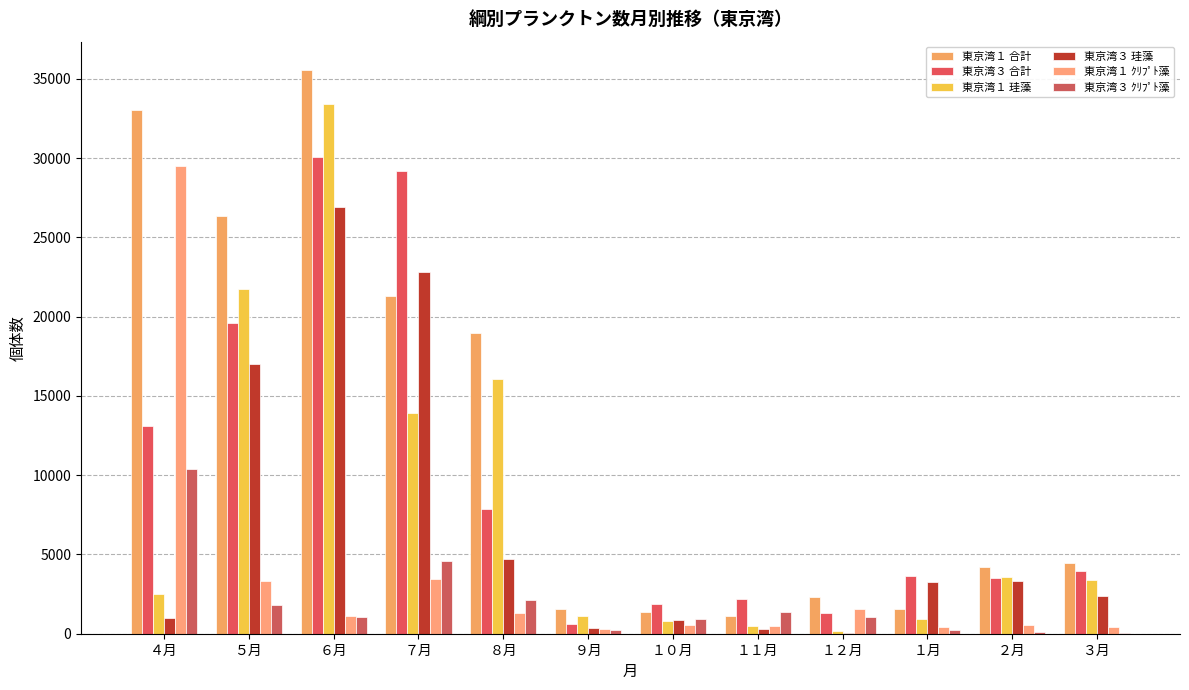

What is the value of the 東京湾１ ｸﾘﾌﾟﾄ藻 bar at the 2nd from the left?

3328.0